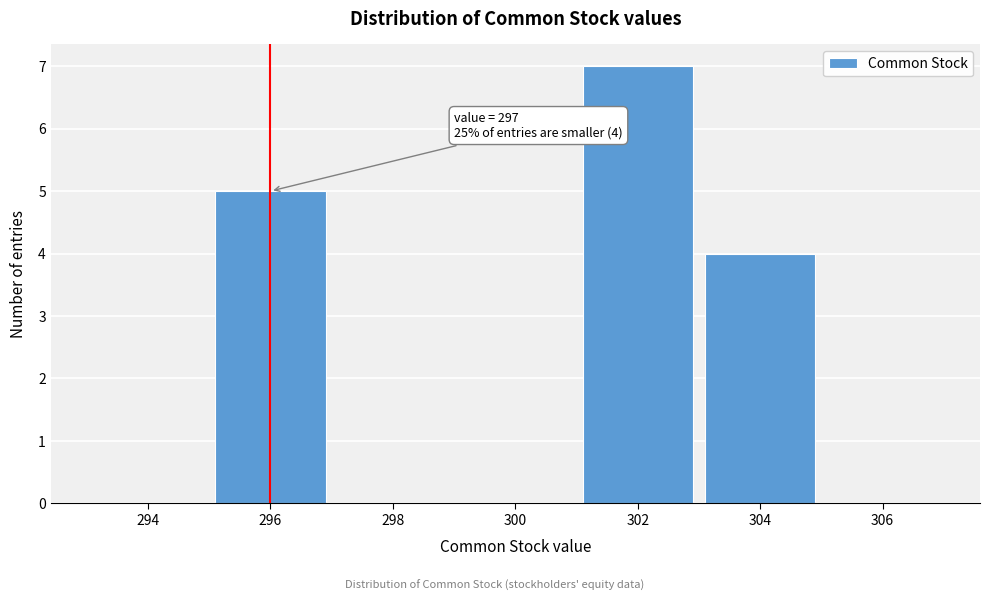

Reading left to right, extract all data points from this chart.

294=0	296=5	298=0	300=0	302=7	304=4	306=0